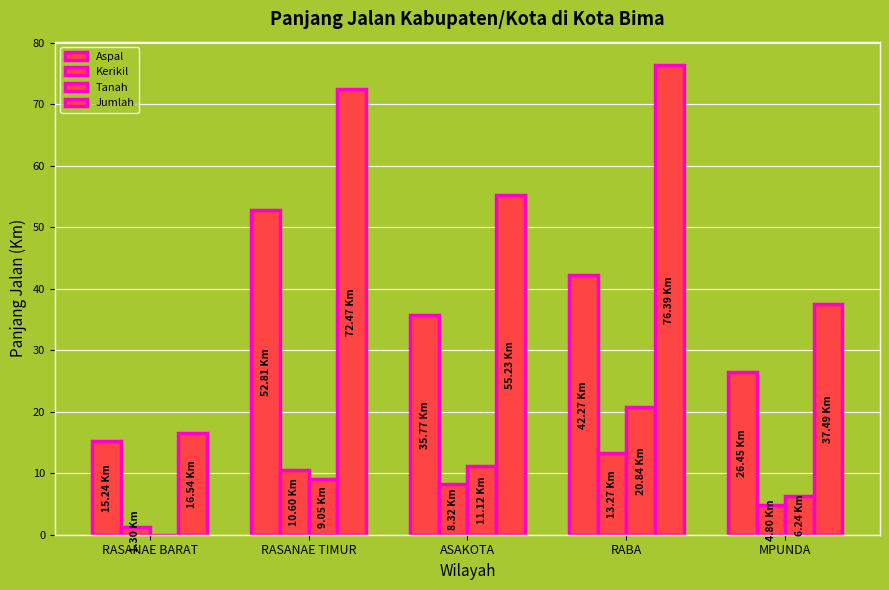

How many groups of bars are there?

5